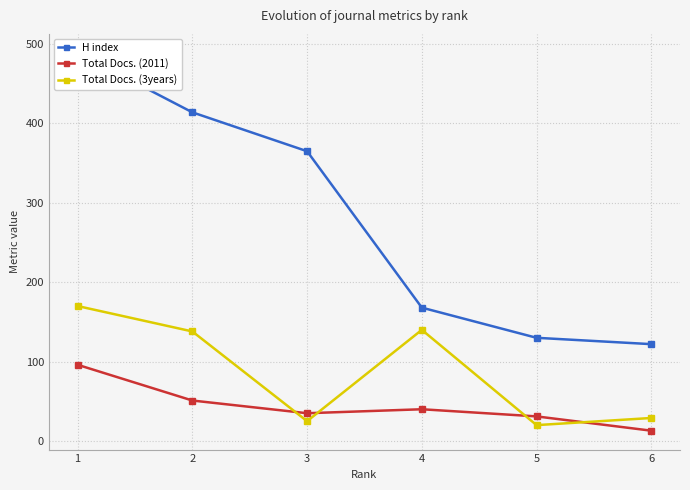

True or false: Total Docs. (3years) and H index intersect in this chart.

False